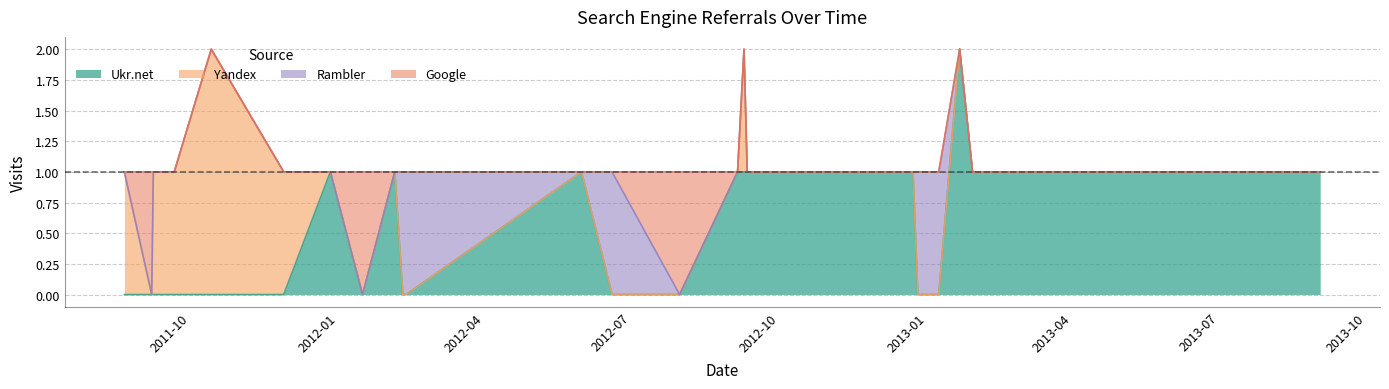

The Google series shows 0 at 2013-08-28. True or false?

True